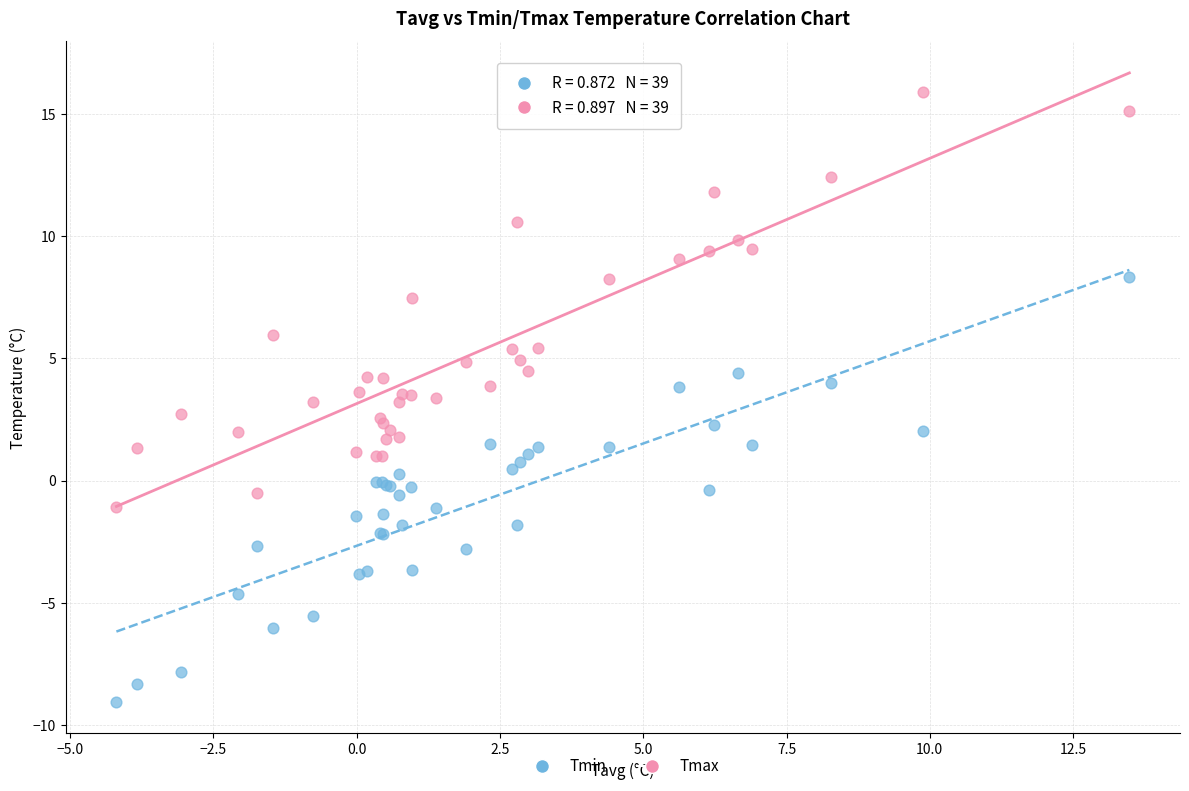

Which series reaches the minimum Y coordinate?

Tmin